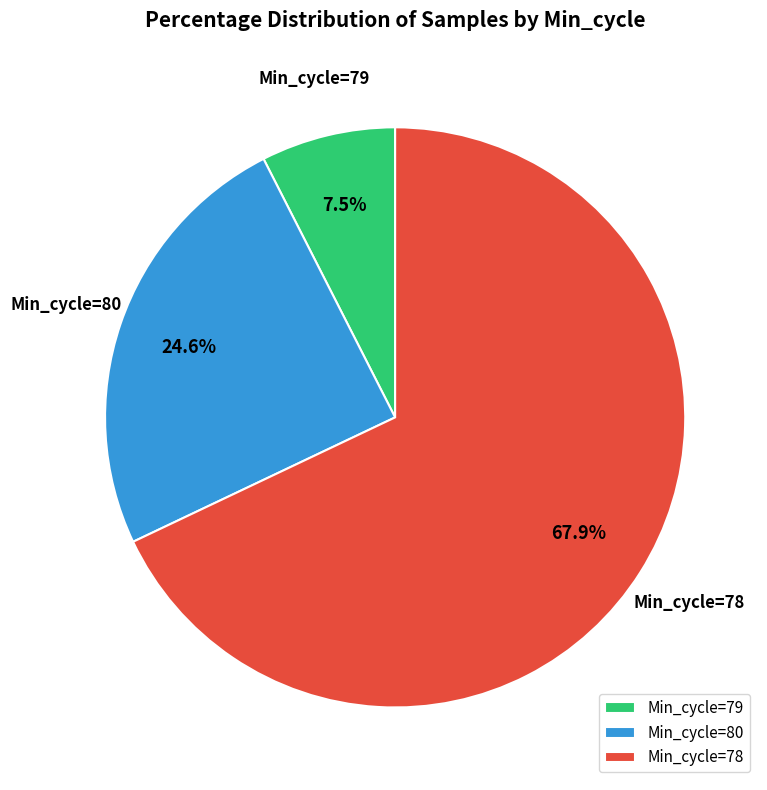

What is the ratio of the value at Min_cycle=79 to the value at Min_cycle=80?

0.3